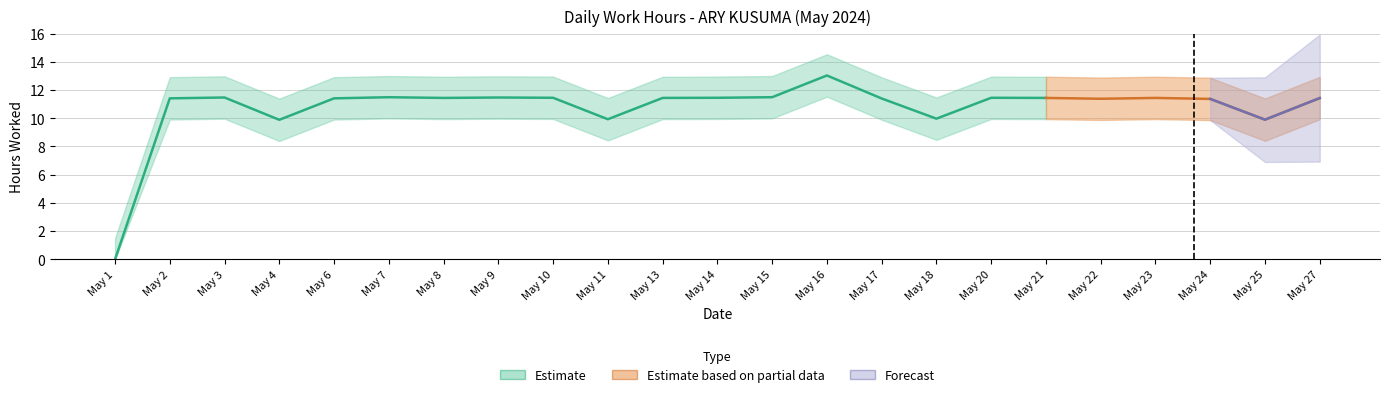

At which label is the value closest to 6?

4